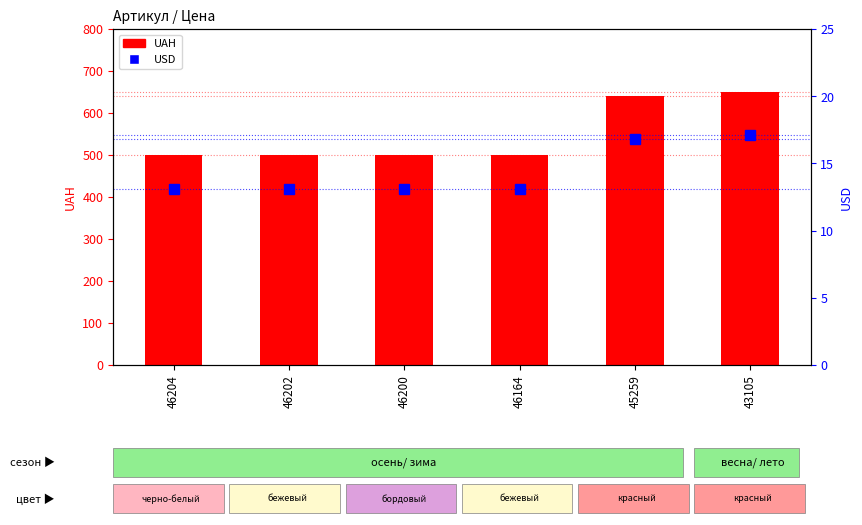

What is the difference between the second highest and second lowest values in the USD series?

3.7